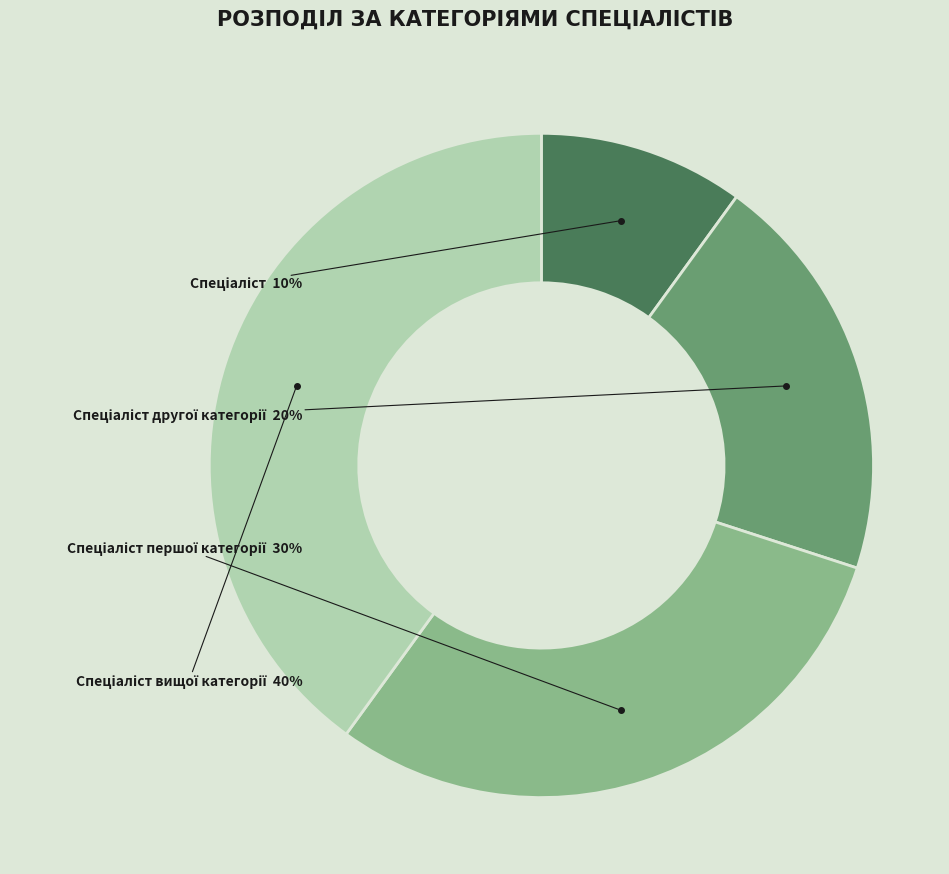

To the nearest percent, what is the difference between the largest and smallest slice percentages?

30%